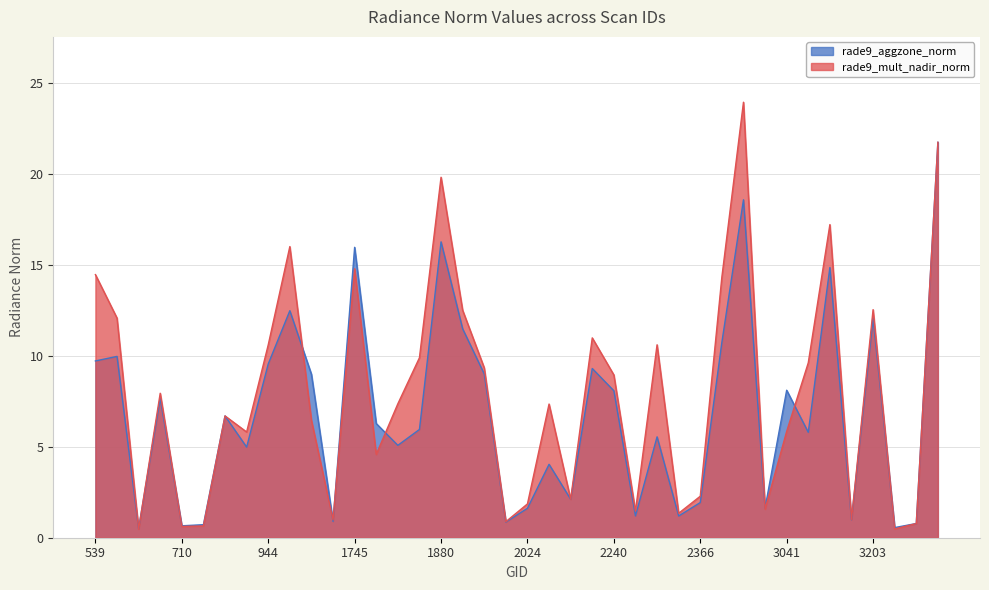

Which series changed the most between 1880 and 3005?

rade9_mult_nadir_norm